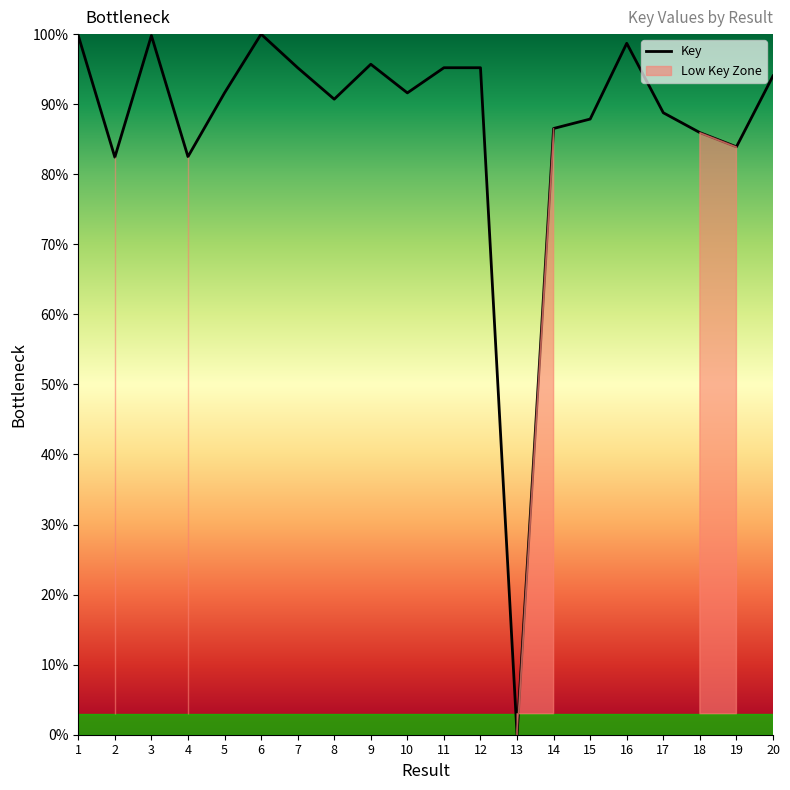

Rank the categories by value from highest to lowest.

6, 3, 1, 16, 9, 12, 7, 11, 20, 10, 5, 8, 17, 15, 14, 18, 19, 4, 2, 13